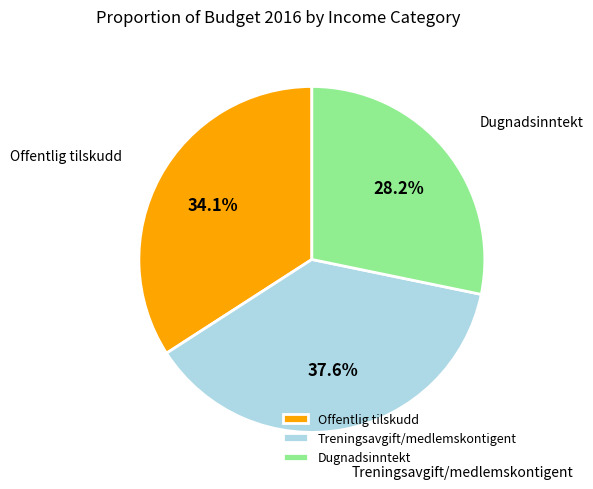

True or false: Treningsavgift/medlemskontigent accounts for 28% of the total.

False